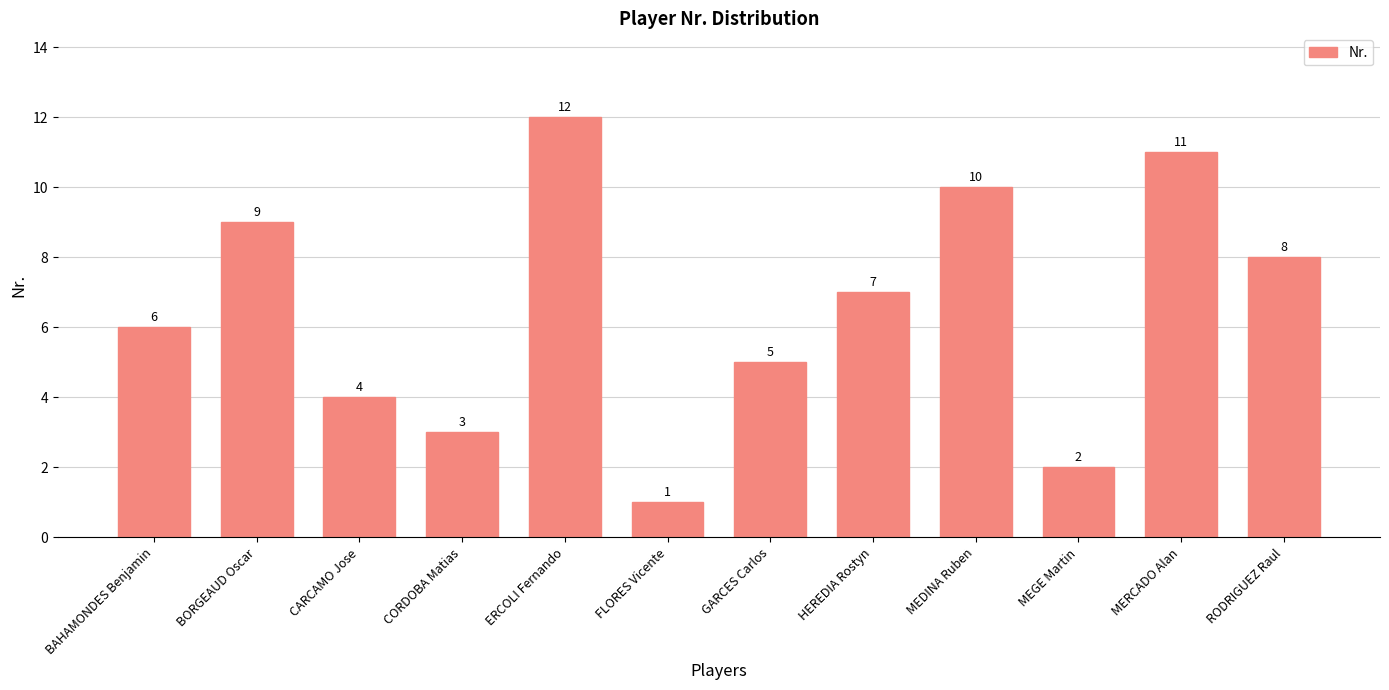

What is the maximum value shown in the chart?

12